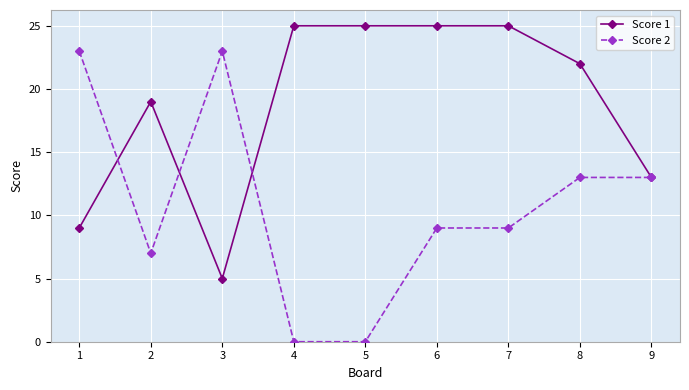

The value of Score 1 at 4 is 7. True or false?

False